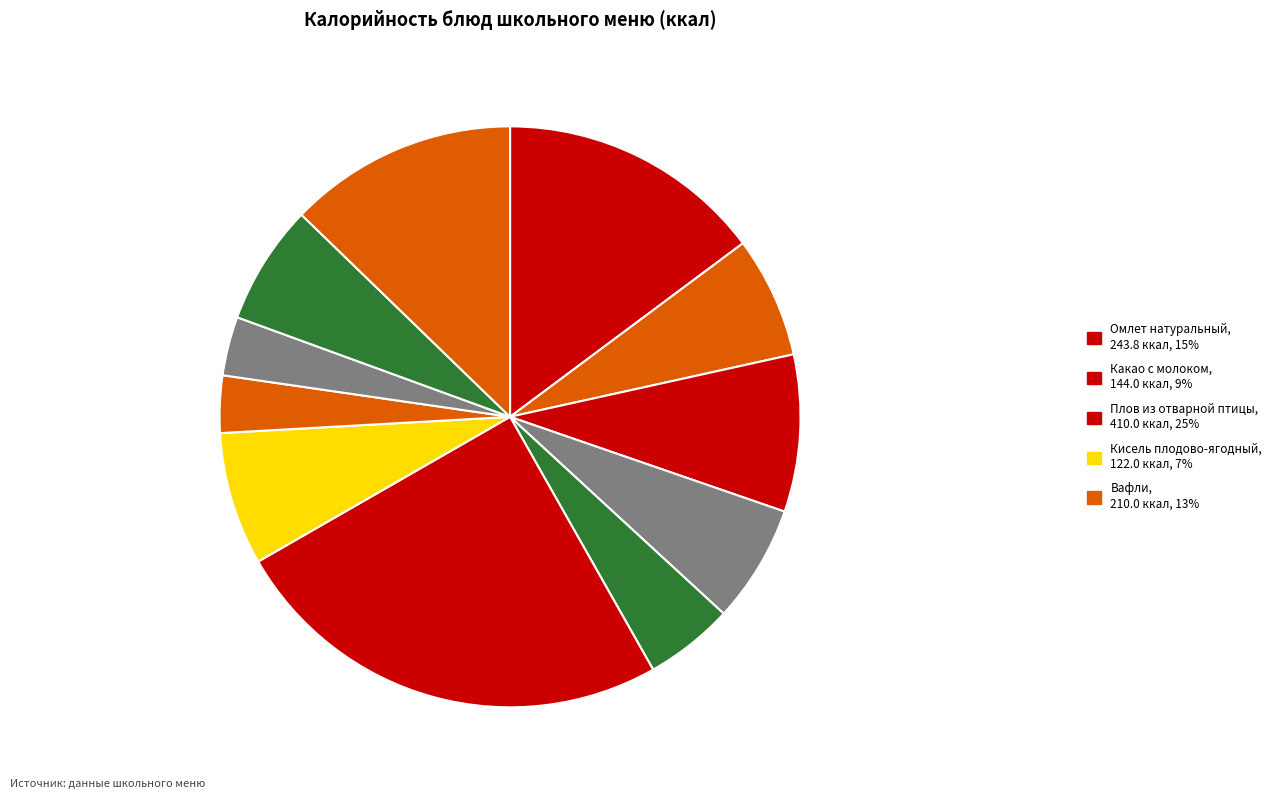

How many segments does this pie chart have?

11